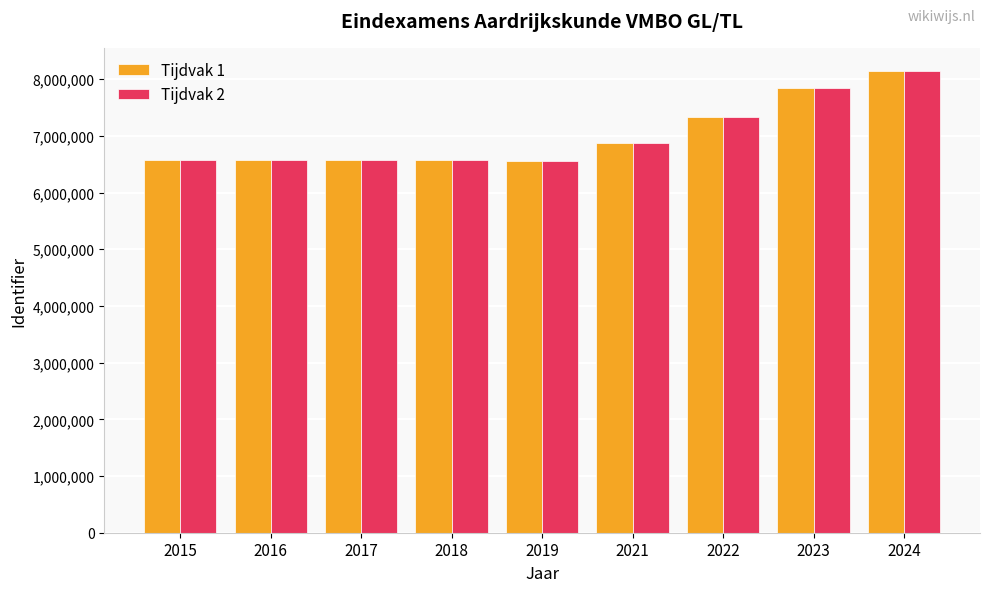

At which category is the sum across all series the highest?

2024